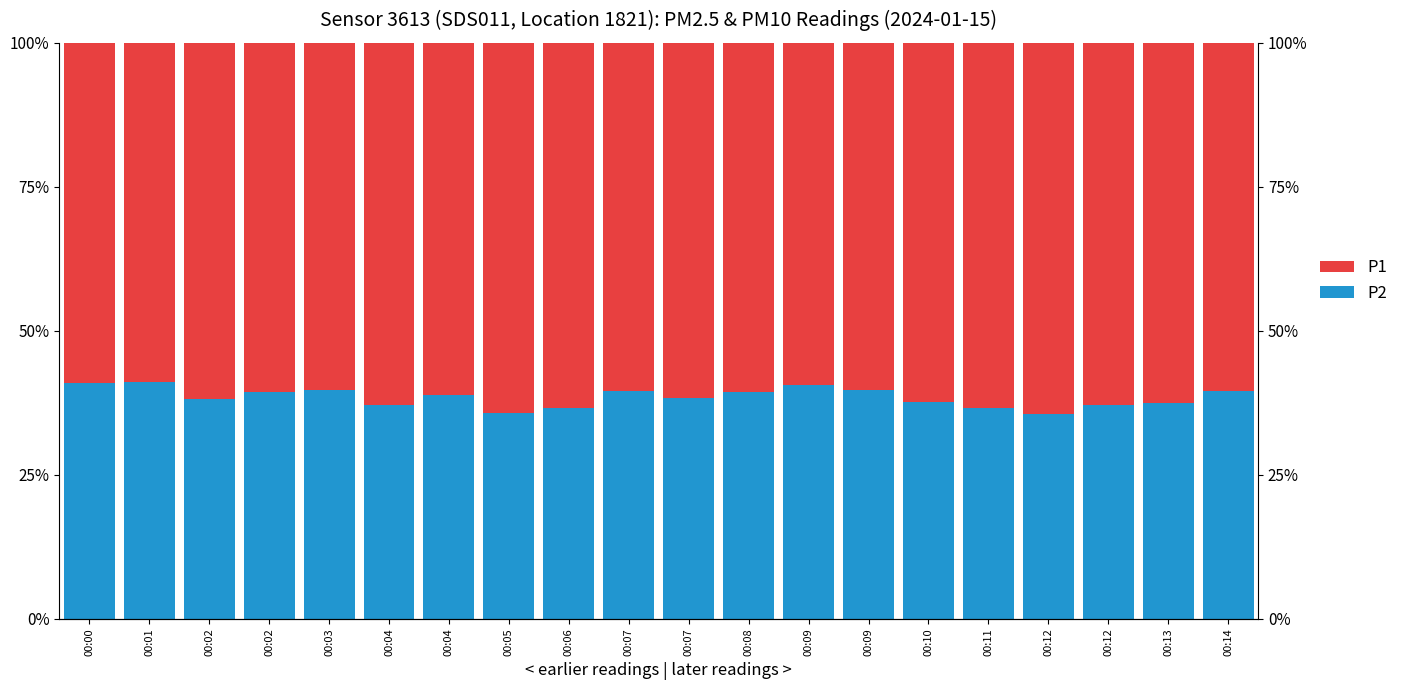

The P1 series shows 62.8 at 00:04. True or false?

True